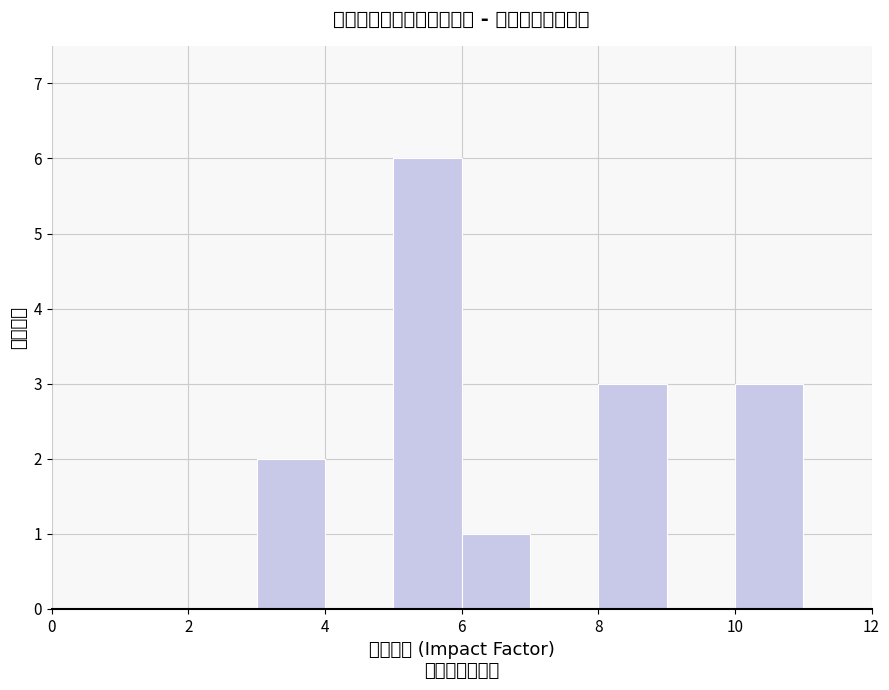

Reading left to right, list every bar in this chart as the range it spans on the x-axis followed by its height. The values are not printed on the chart, so give them approximately, as read against the axis.

0 to 1: 0
1 to 2: 0
2 to 3: 0
3 to 4: 2
4 to 5: 0
5 to 6: 6
6 to 7: 1
7 to 8: 0
8 to 9: 3
9 to 10: 0
10 to 11: 3
11 to 12: 0